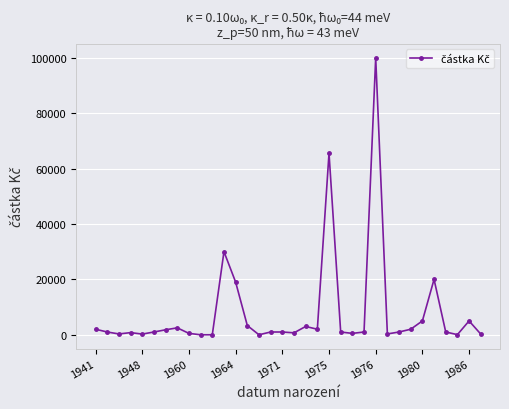

What is the difference between the maximum and minimum values?

100000